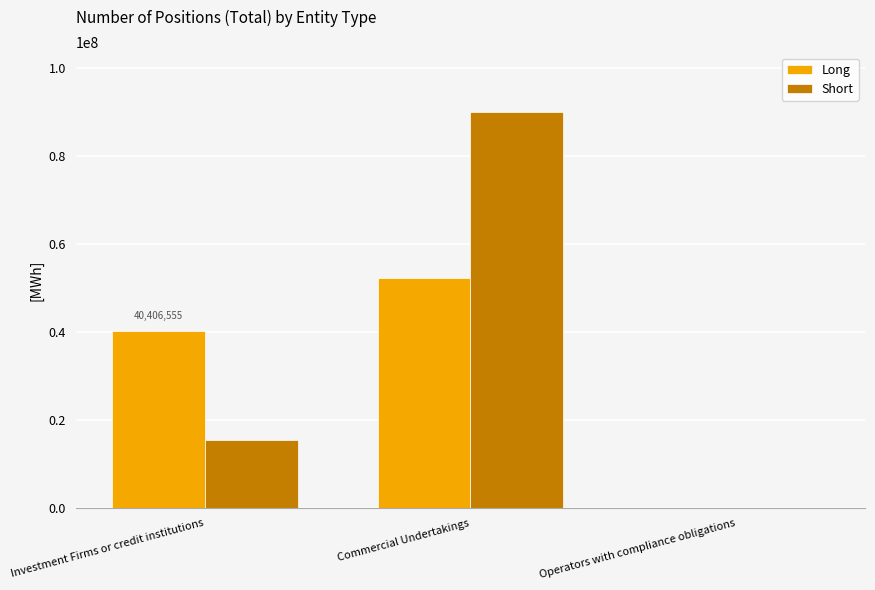

What are all the series names shown in the legend?

Long, Short